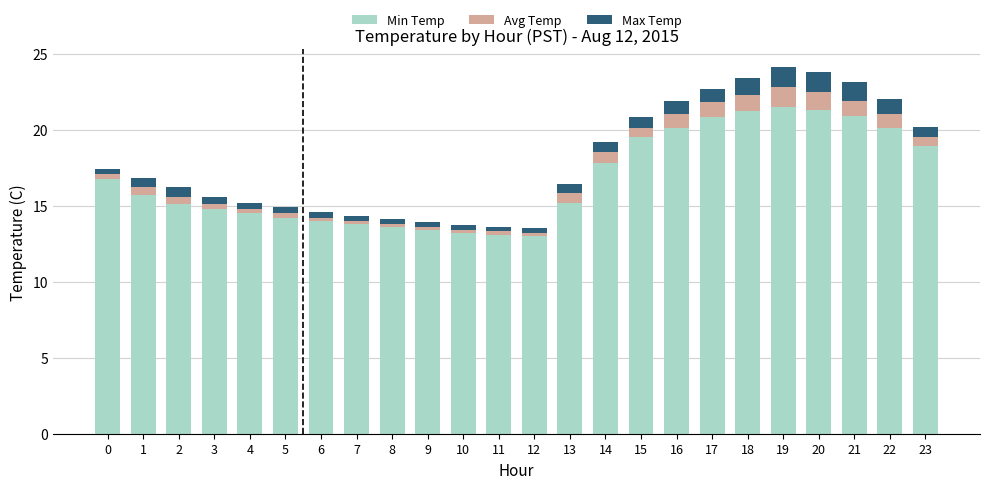

What are all the series names shown in the legend?

Min Temp, Avg Temp, Max Temp